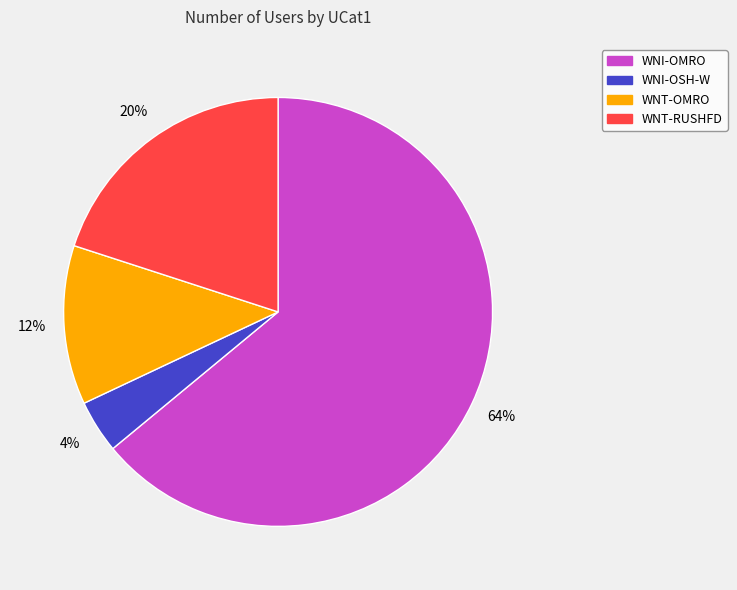

What is the majority slice?

WNI-OMRO